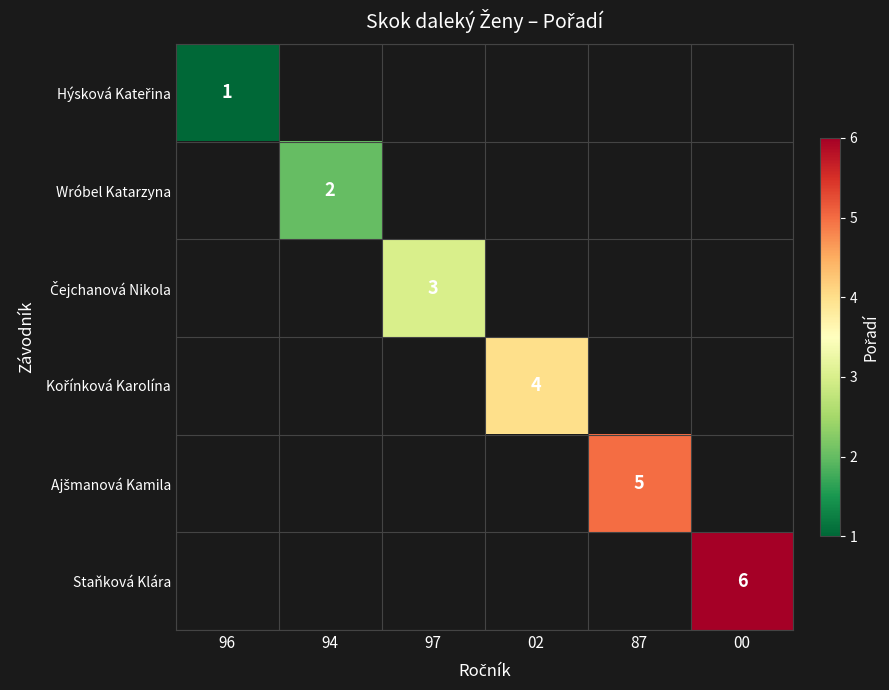

Is the value of Kořínková Karolína at 00 greater than the value of Ajšmanová Kamila at 96?

No